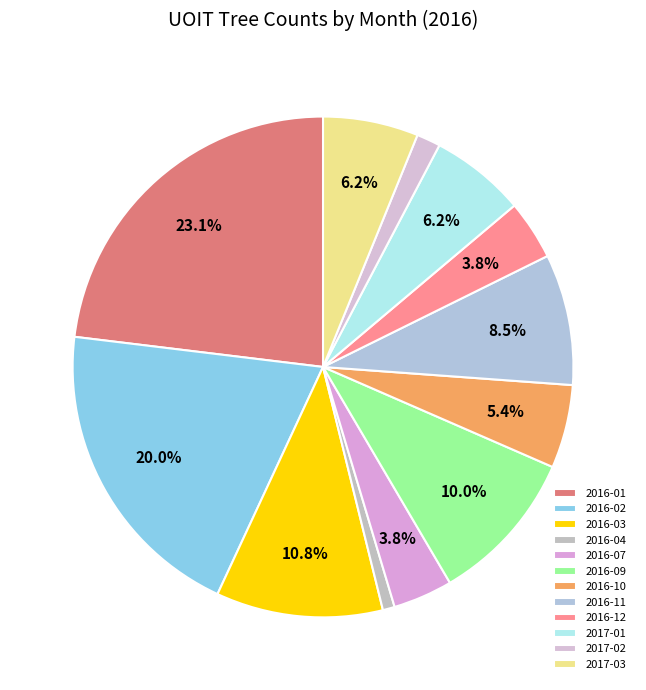

Which has a higher value, 2016-11 or 2016-04?

2016-11